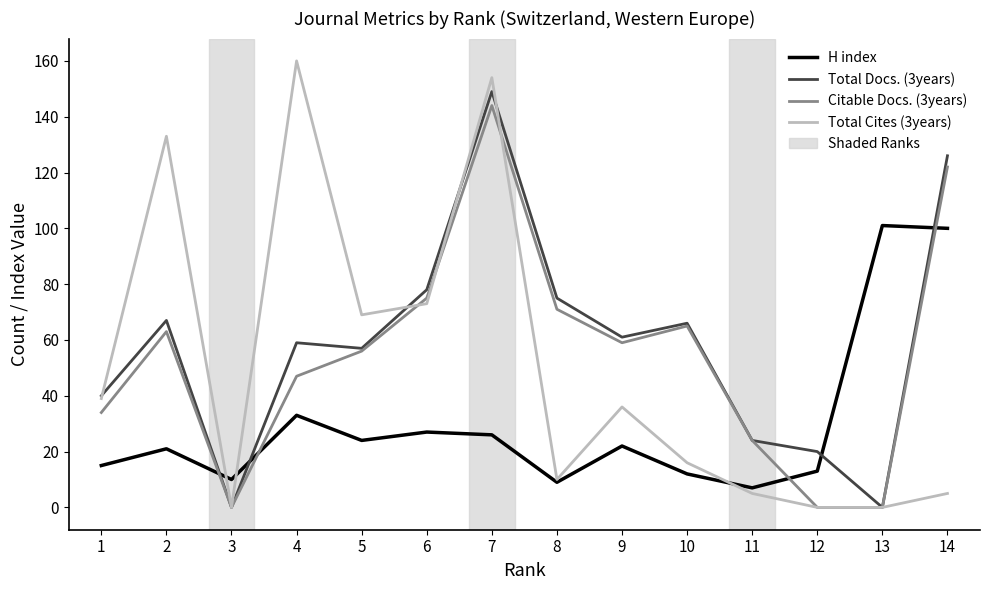

At which label does H index reach its minimum?

11